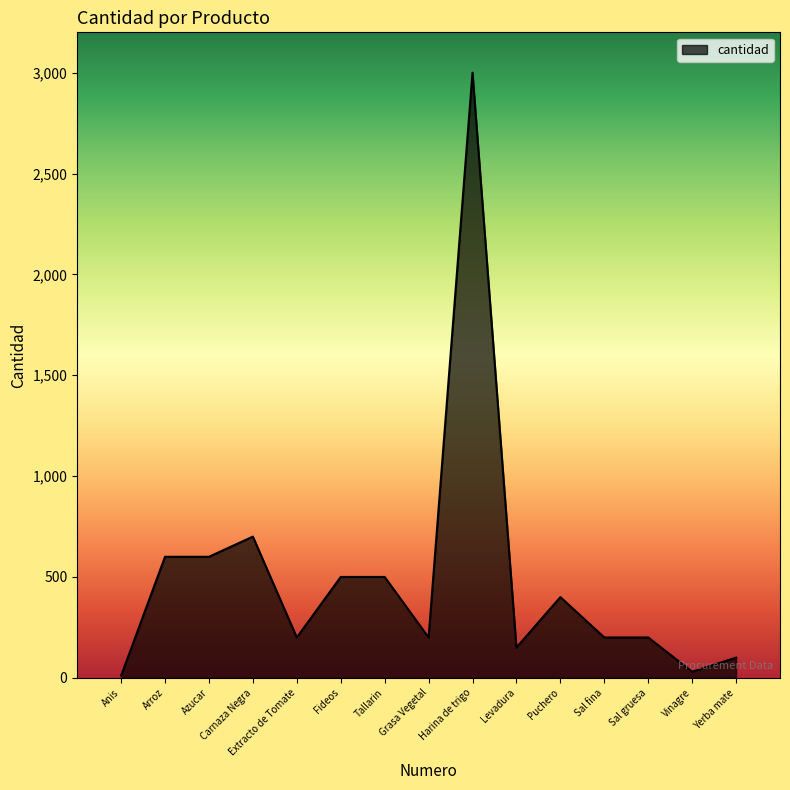

Reading left to right, extract all data points from this chart.

Anis=10	Arroz=600	Azucar=600	Carnaza Negra=700	Extracto de Tomate=200	Fideos=500	Tallarin=500	Grasa Vegetal=200	Harina de trigo=3000	Levadura=150	Puchero=400	Sal fina=200	Sal gruesa=200	Vinagre=30	Yerba mate=100